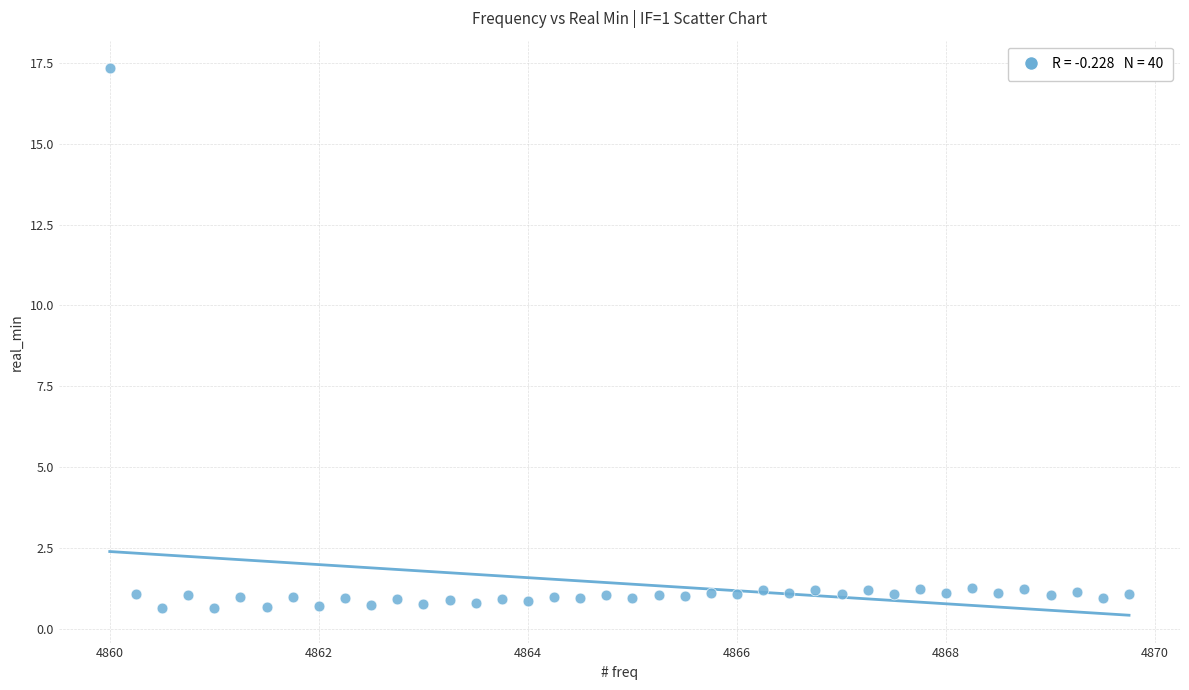

What is the range of Y values (max minus min)?

16.7